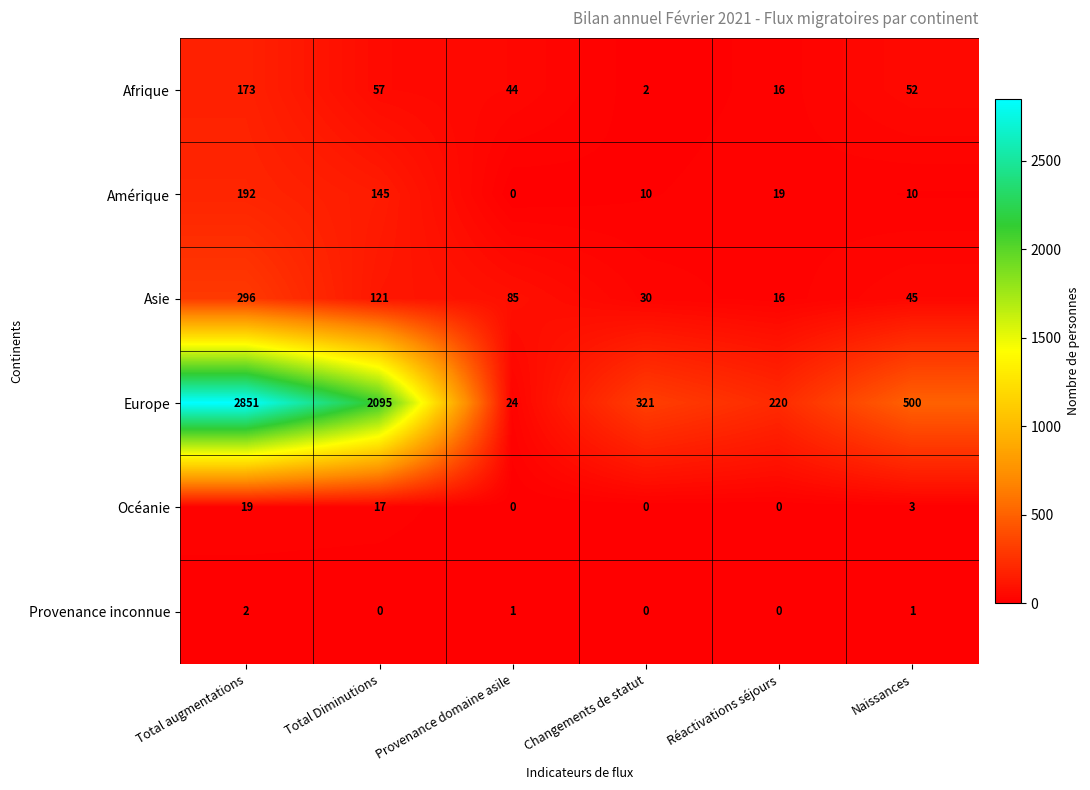

What is the approximate value of Asie at Réactivations séjours?

16